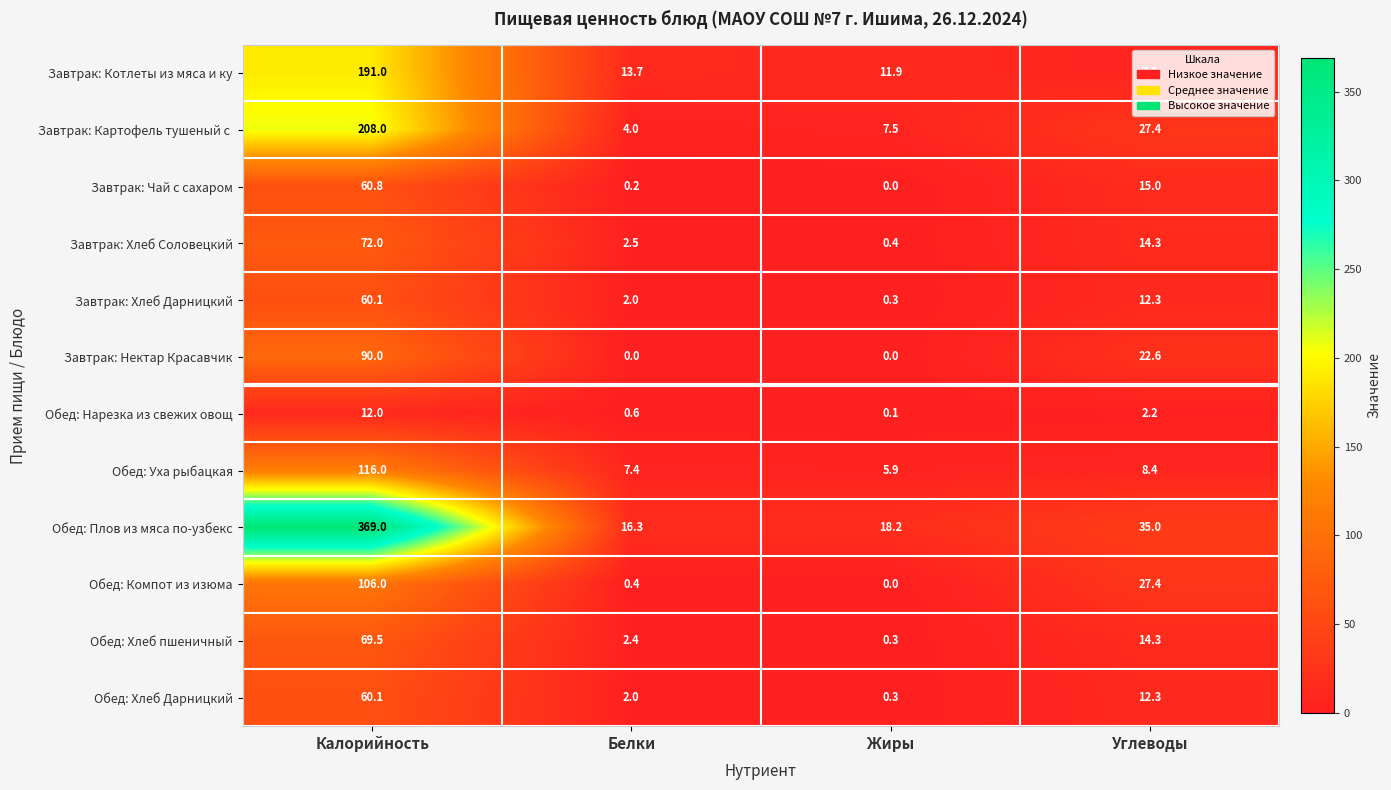

Is it true that Обед: Хлеб пшеничный equals 14.3 at Углеводы?

True